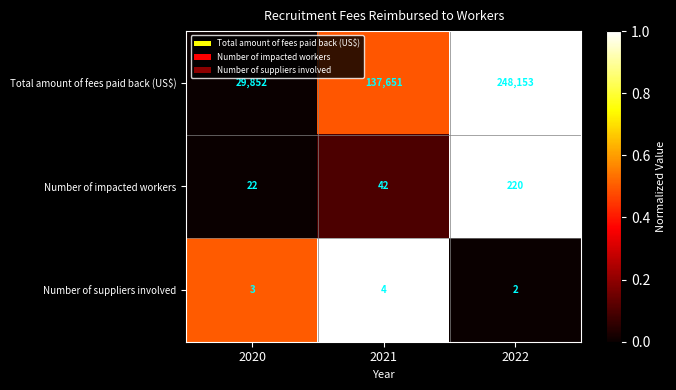

Reading right to left, what are all the values shown in this chart?

Total amount of fees paid back (US$): 248153	137651	29852
Number of impacted workers: 220	42	22
Number of suppliers involved: 2	4	3